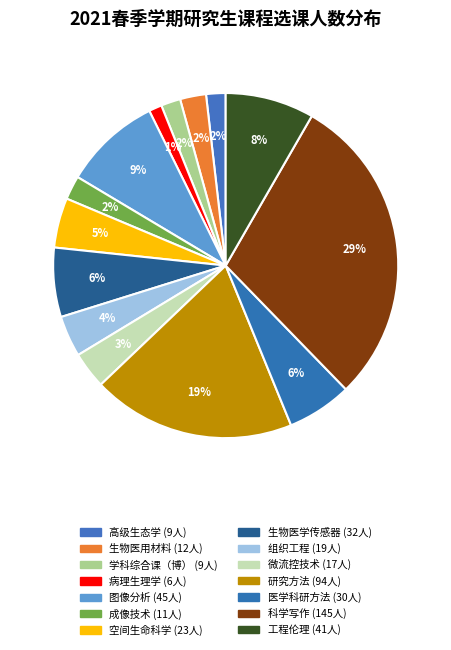

Count the number of slices in the pie.

14